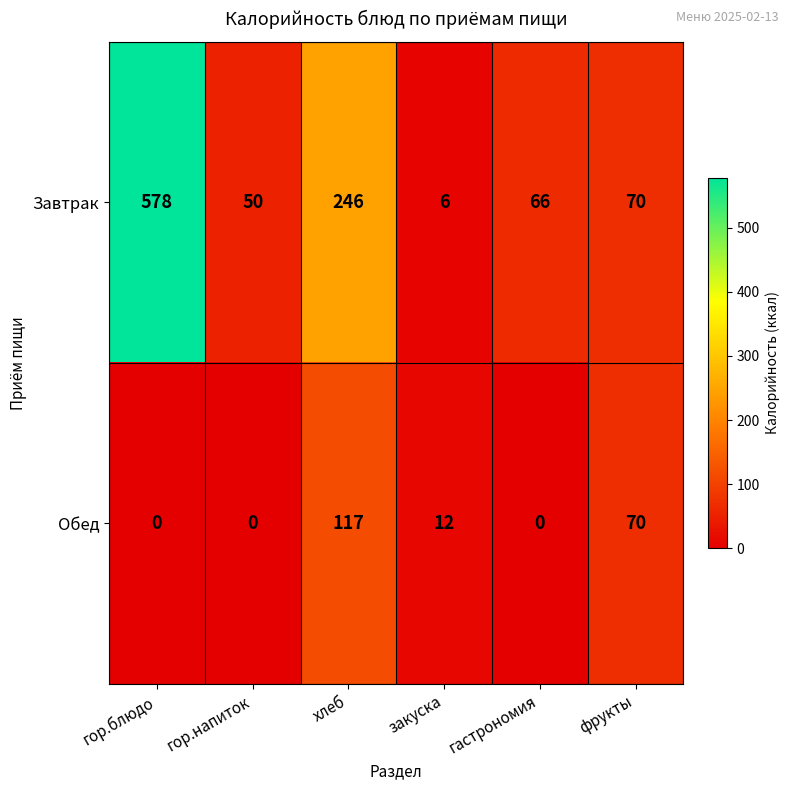

True or false: Обед has a value of 12 at закуска.

True